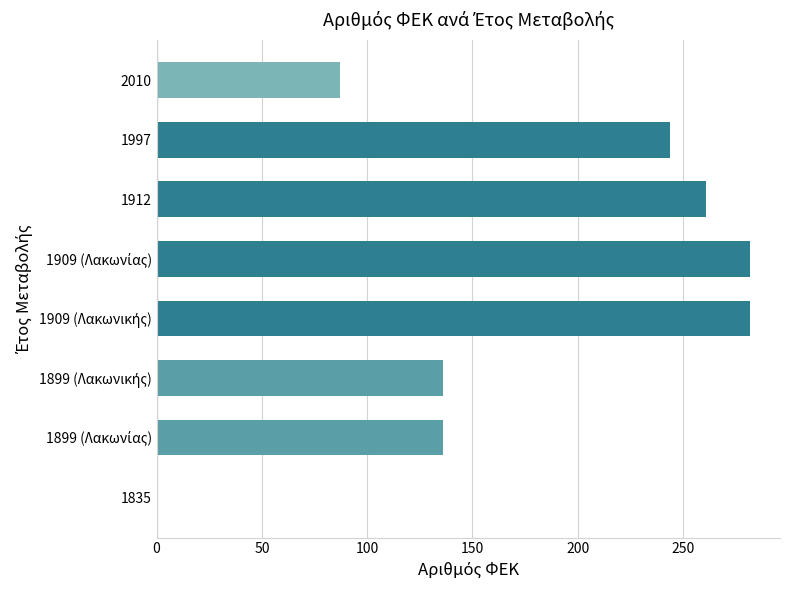

What is the sum of all values?

1428